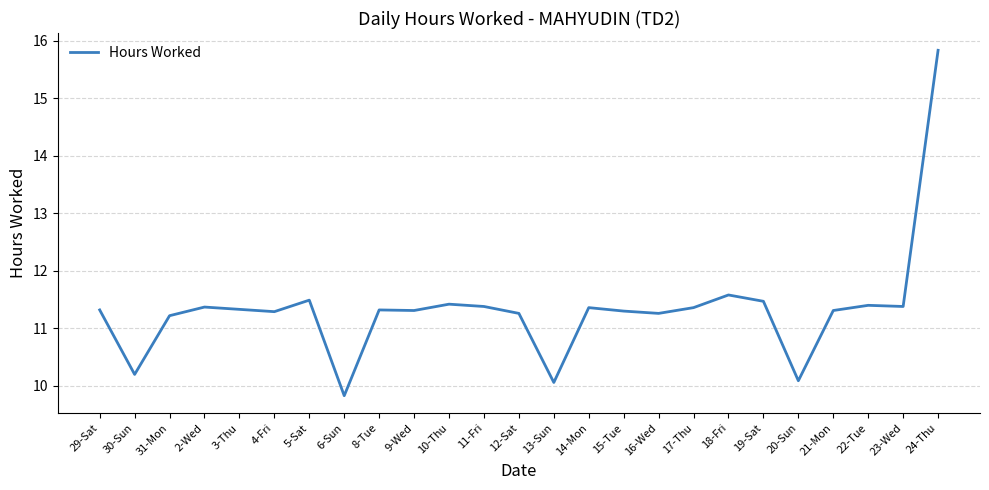

Which label corresponds to the largest value in the chart?

24-Thu